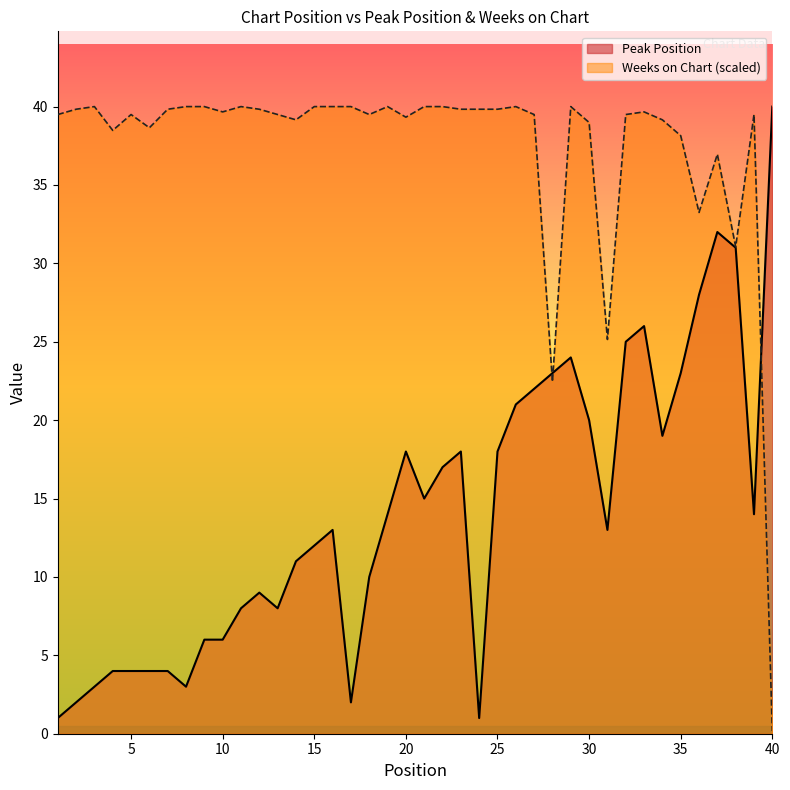

True or false: Peak Position and Weeks on Chart cross at least once.

True